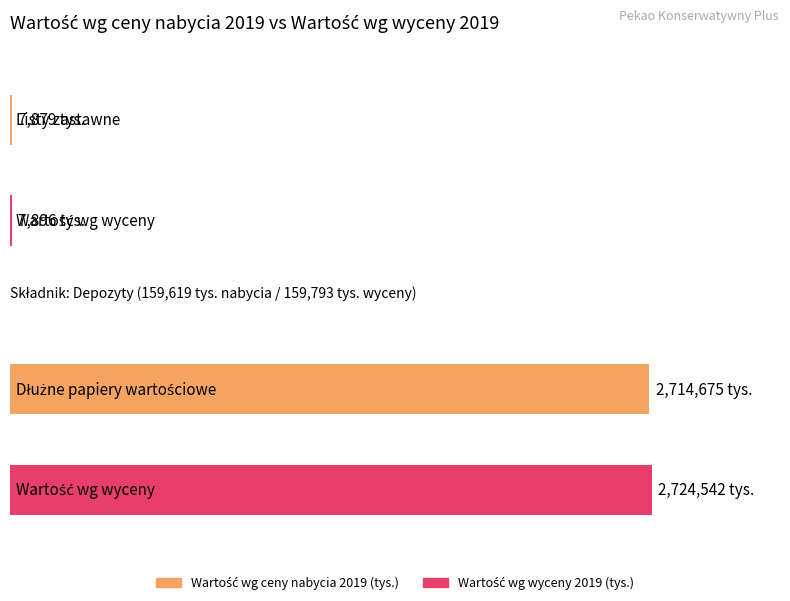

Is it true that Wartość wg ceny nabycia 2019 (tys.) equals 4164744 at Dłużne papiery wartościowe?

False